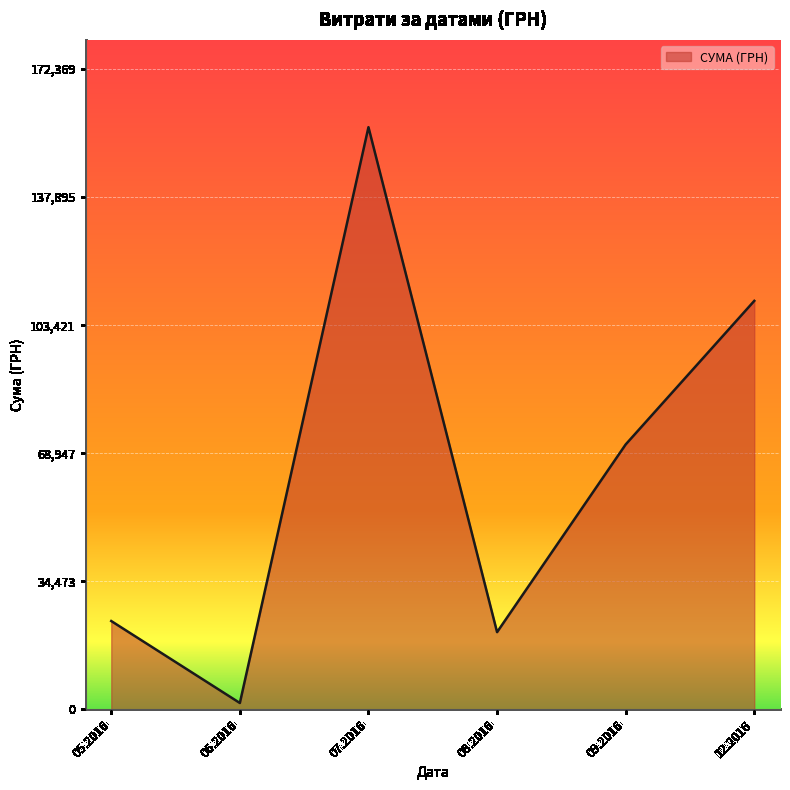

Between 09.2016 and 08.2016, which is larger?

09.2016